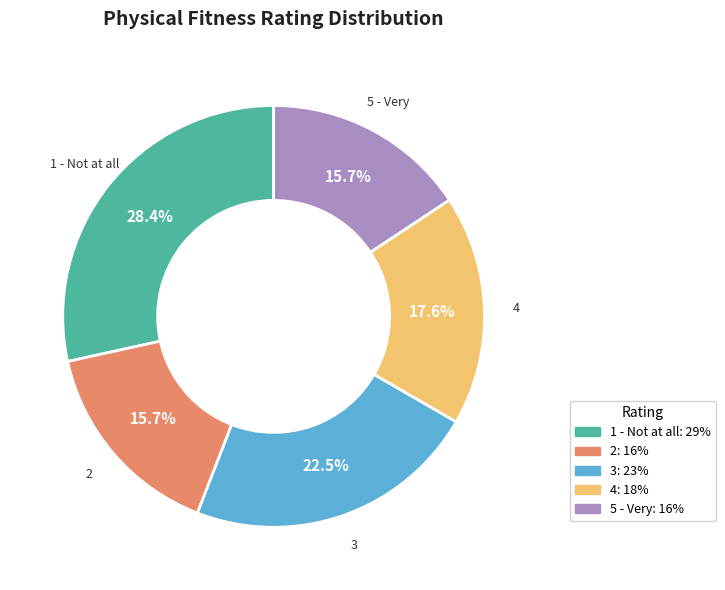

To the nearest percent, what percentage of the pie is 1 - Not at all?

28%